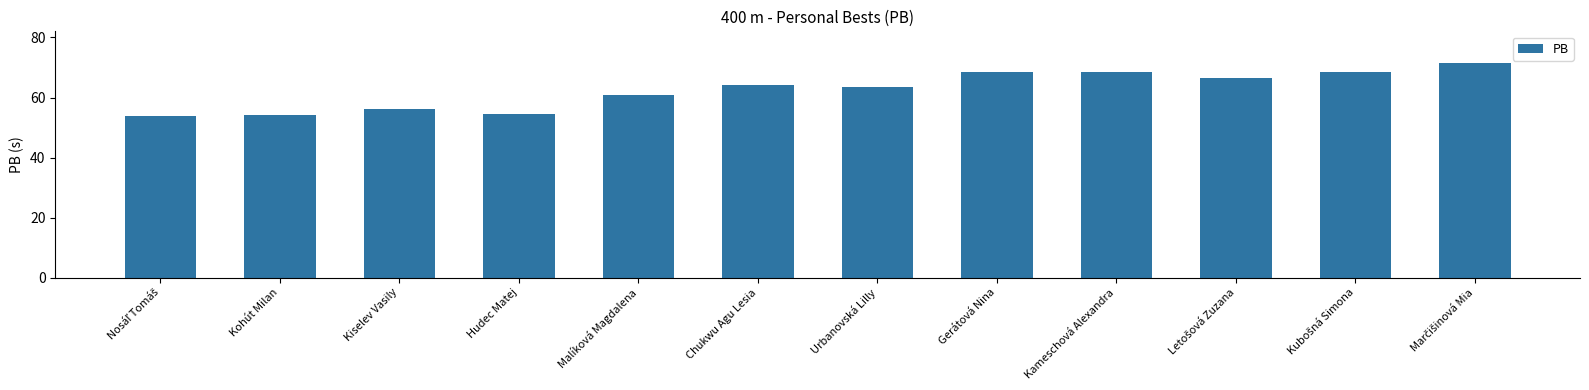

What is the sum of all values?

750.5